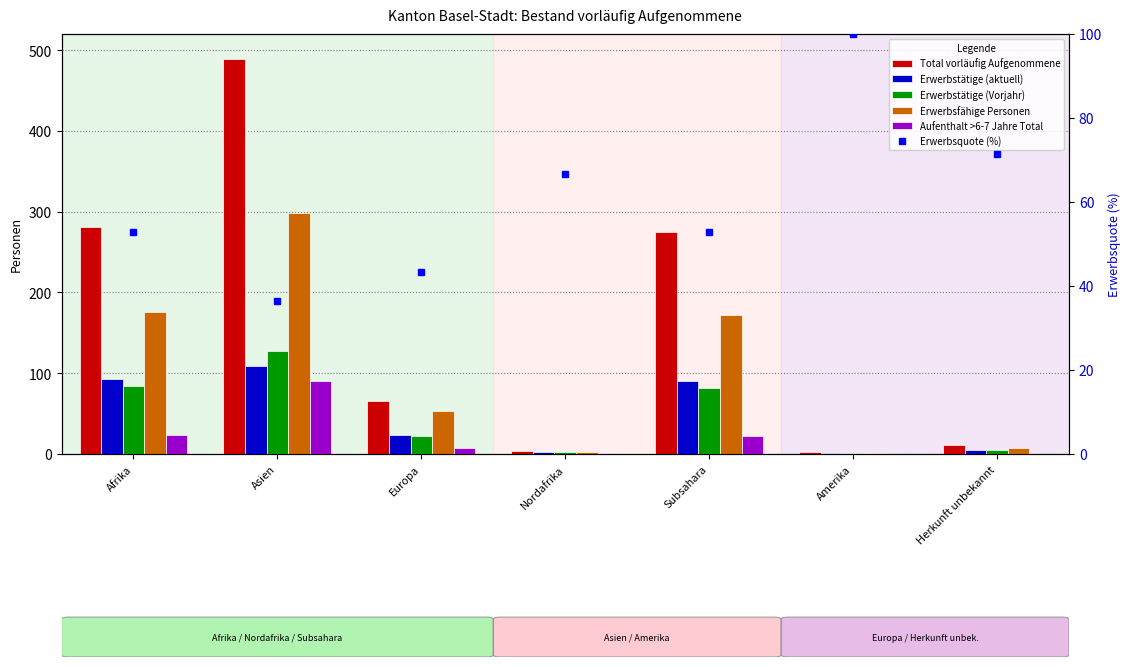

Which has a higher value, Nordafrika or Europa?

Europa